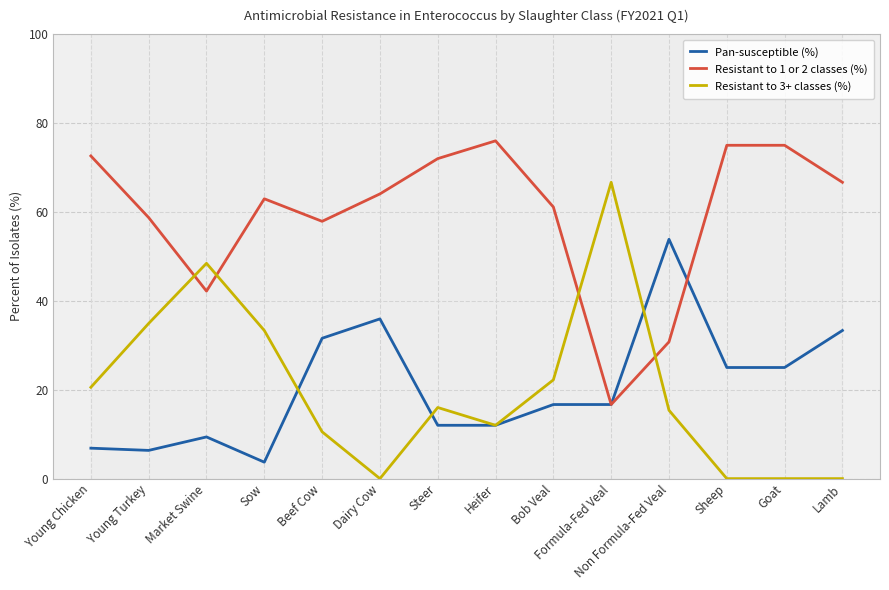

Rank the categories by Pan-susceptible (%) value from lowest to highest.

Sow, Young Turkey, Young Chicken, Market Swine, Steer, Heifer, Bob Veal, Formula-Fed Veal, Sheep, Goat, Beef Cow, Lamb, Dairy Cow, Non Formula-Fed Veal